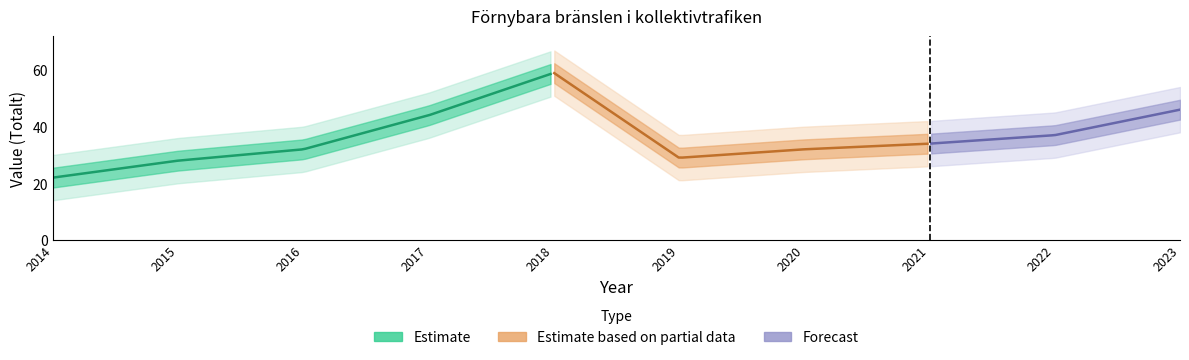

What is the greatest value displayed?

59